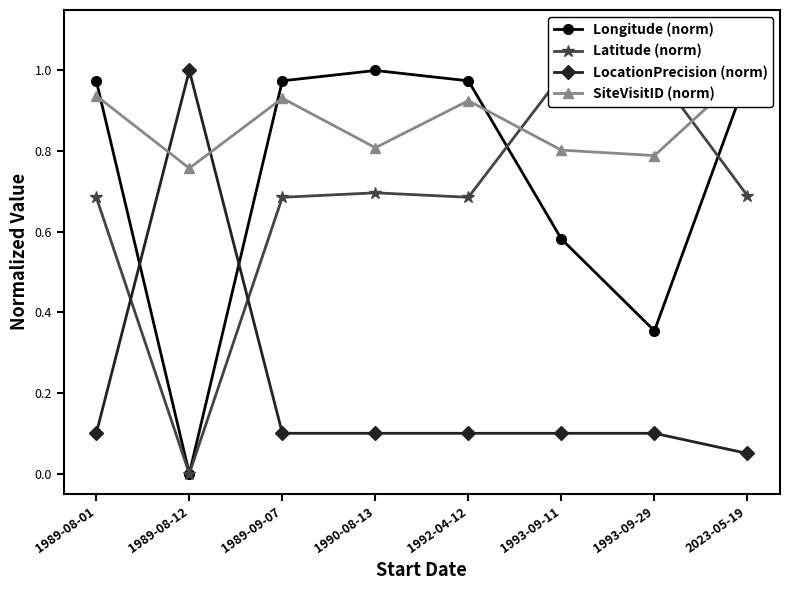

How many lines are shown in the chart?

4